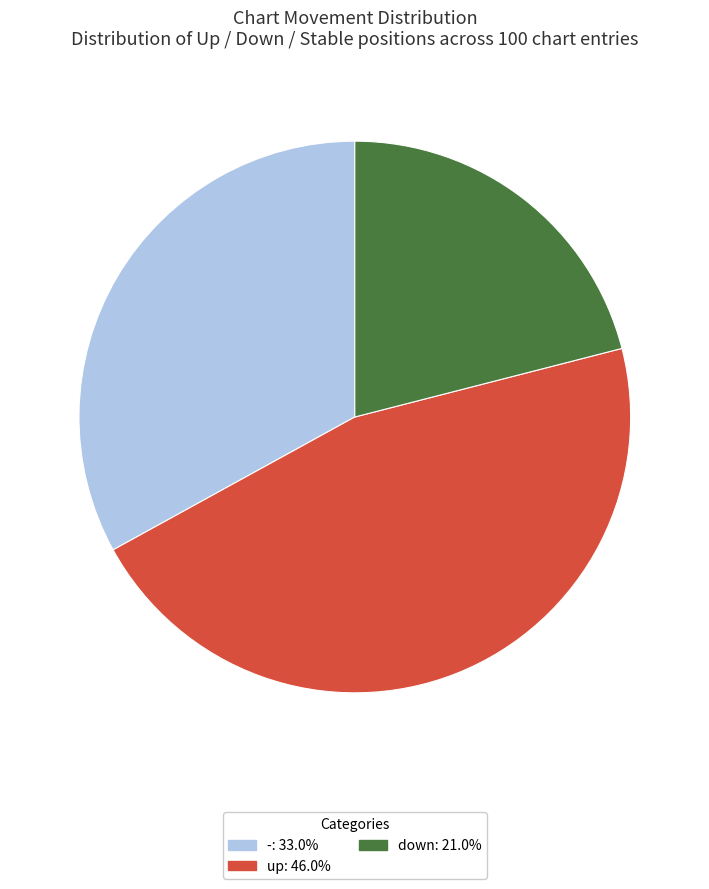

Is the sum of down: 21.0% and up: 46.0% greater than half?

Yes